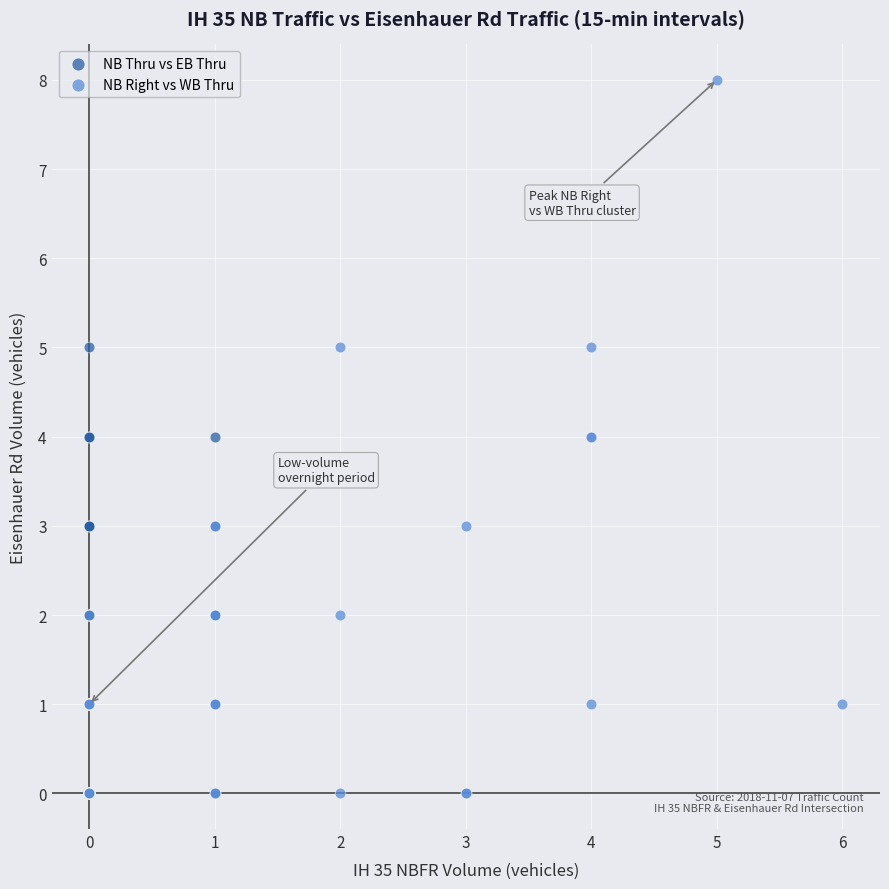

Which series reaches the maximum Y coordinate?

NB Right vs WB Thru